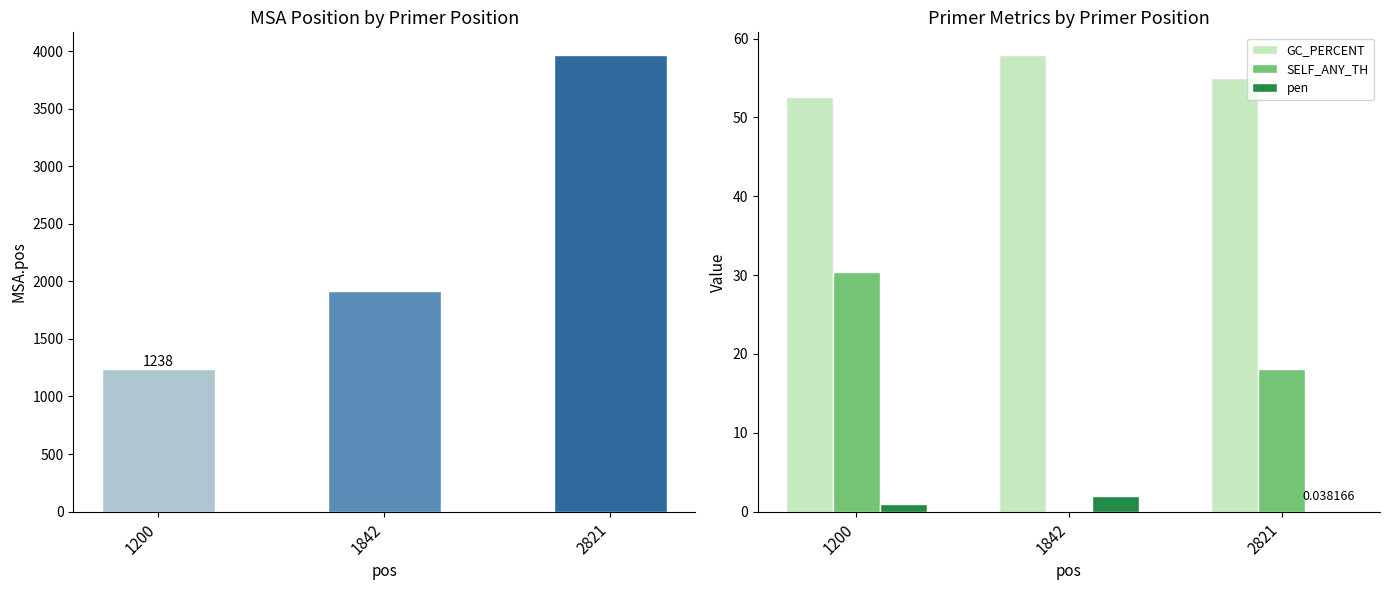

At which category is the sum across all series the highest?

2821